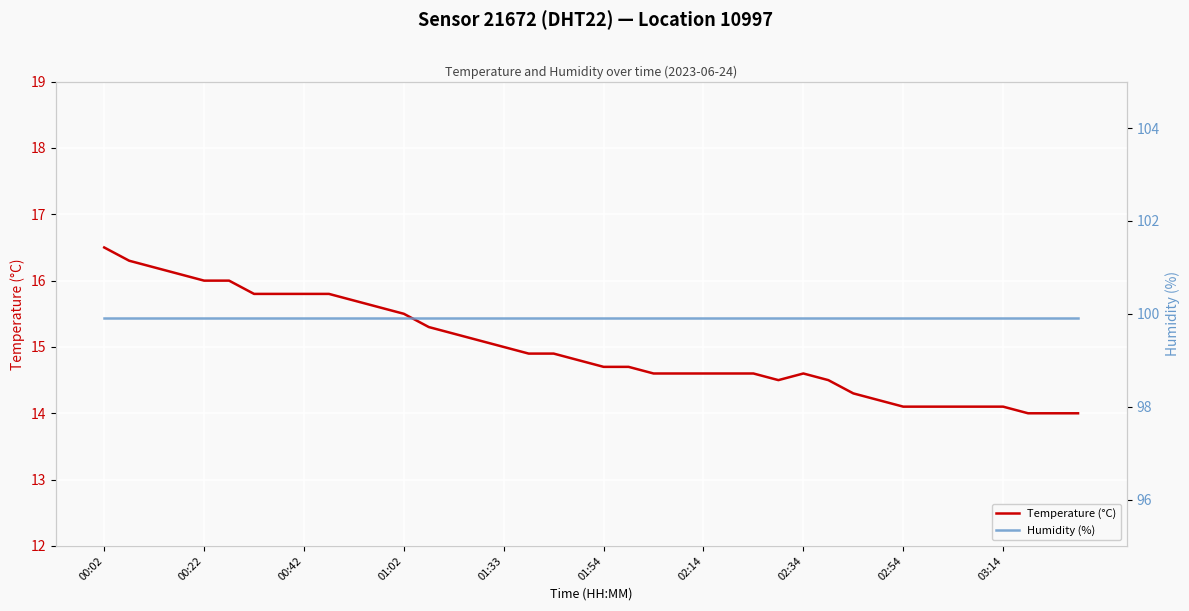

Which series has the largest total across all categories?

Humidity (%)